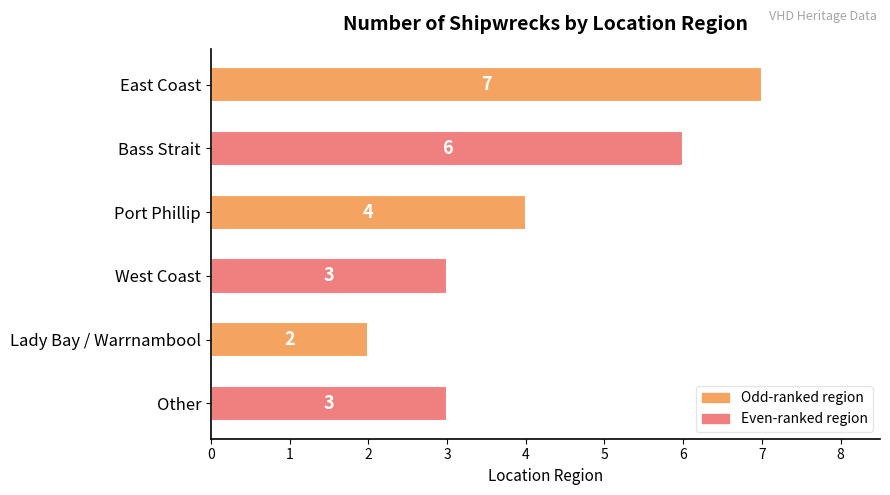

What is the sum of all values?

25